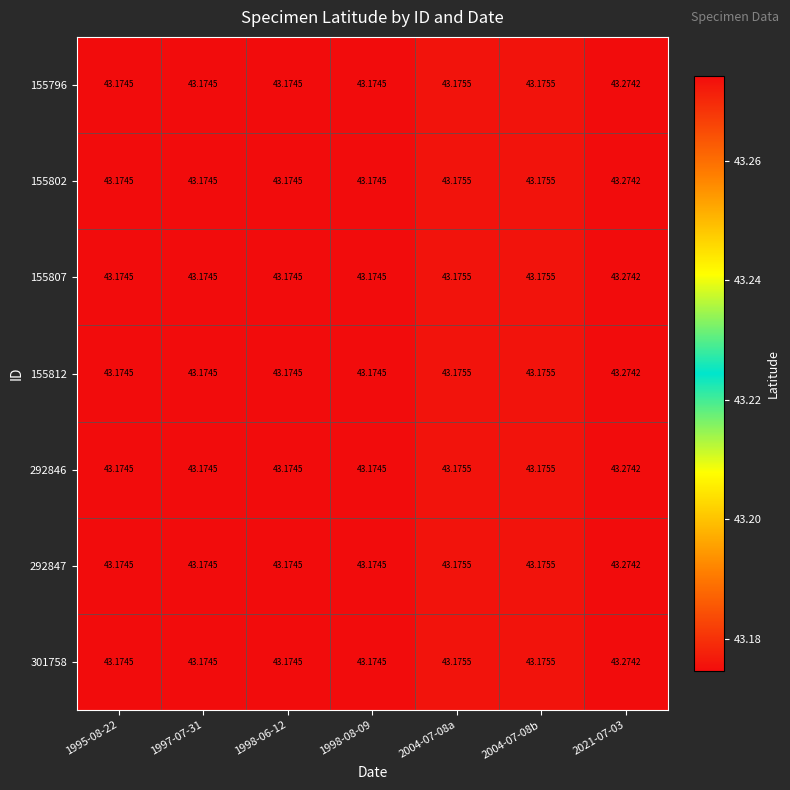

At how many categories does at least one series exceed 43?

7